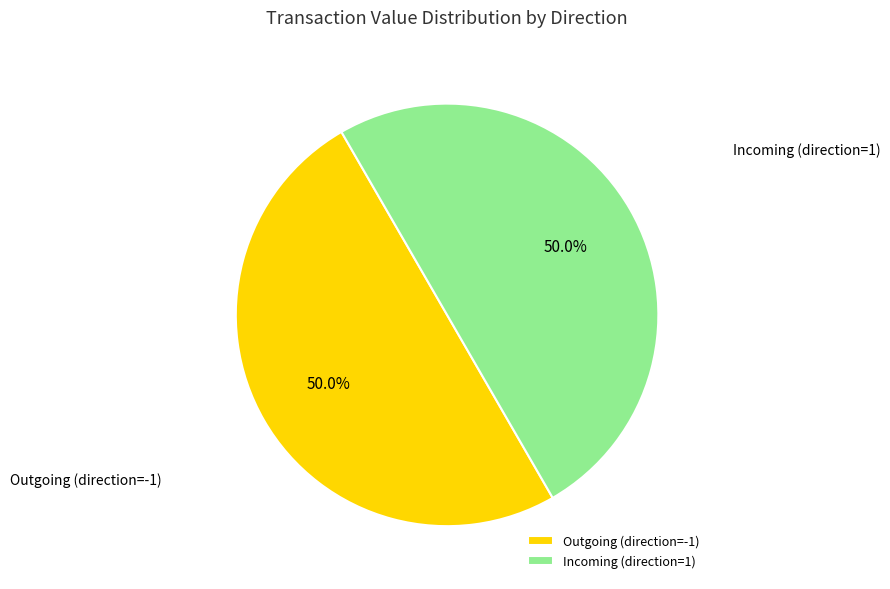

What is the total percentage of Outgoing (direction=-1) and Incoming (direction=1)?

100.0%